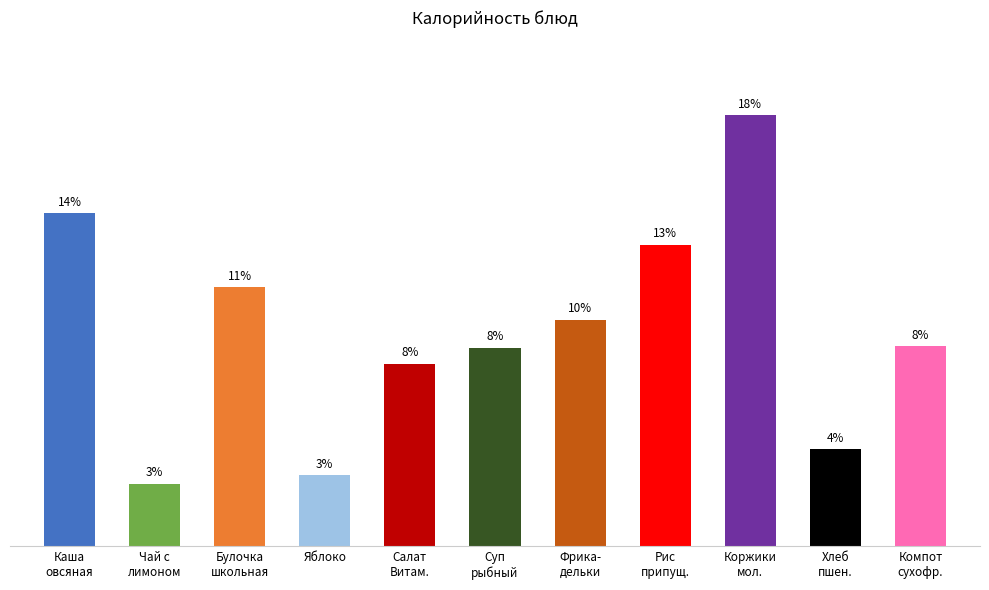

List the labels in order of value, largest first.

Коржики
мол., Каша
овсяная, Рис
припущ., Булочка
школьная, Фрика-
дельки, Компот
сухофр., Суп
рыбный, Салат
Витам., Хлеб
пшен., Яблоко, Чай с
лимоном